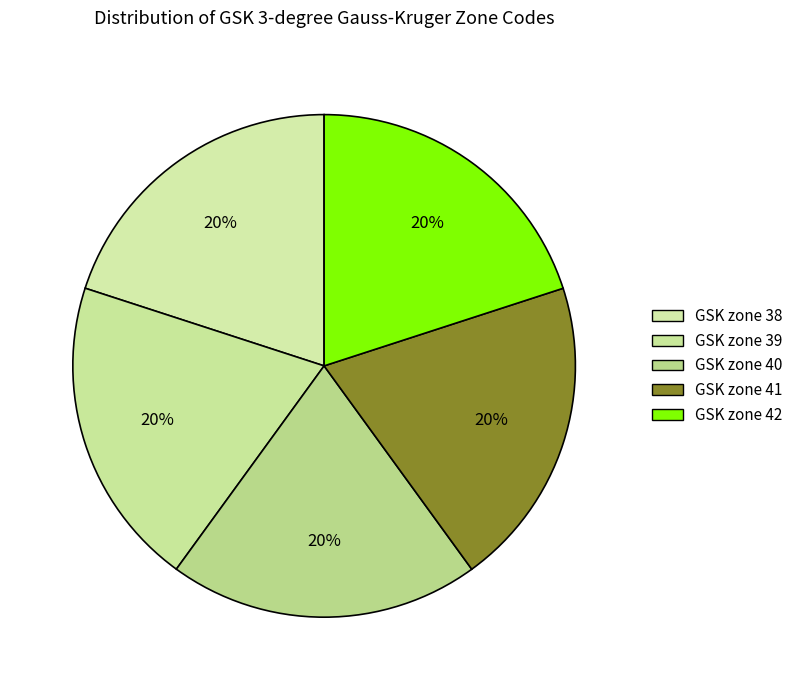

How many segments does this pie chart have?

5